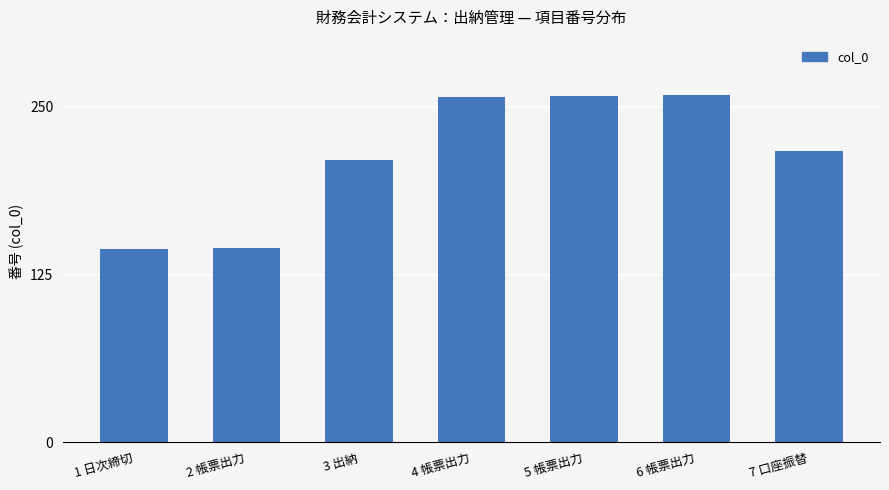

What is the sum of all values?

1490